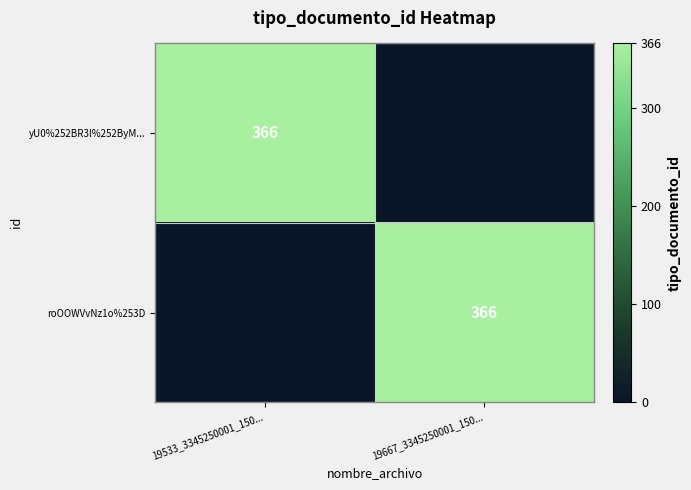

What is the spread (max minus min) of values at 19667_3345250001_150...?

366